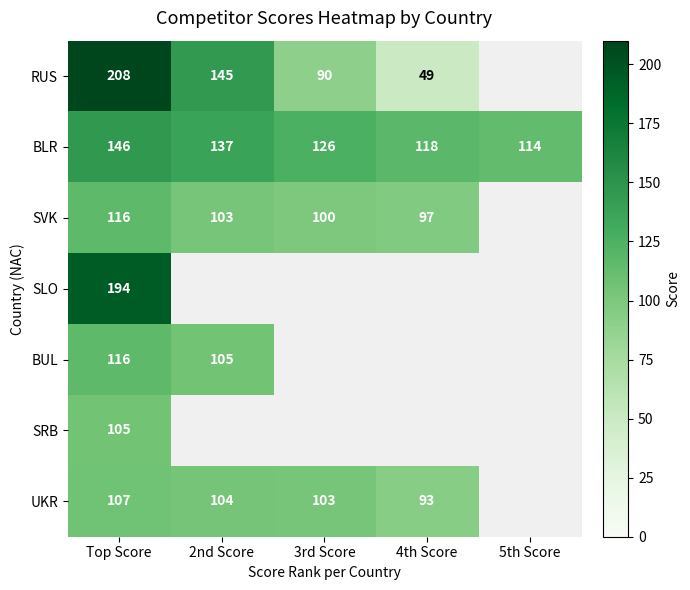

Is the value of SLO at Top Score greater than the value of BLR at 5th Score?

Yes